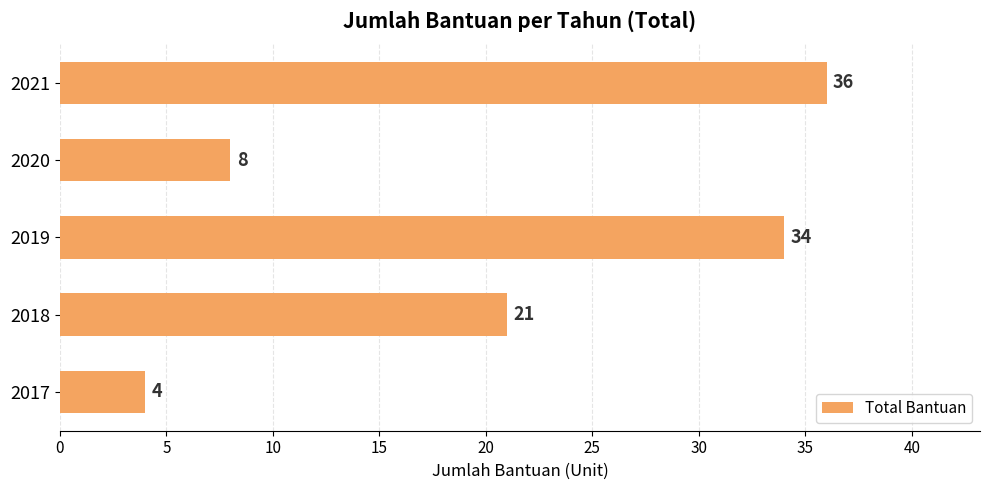

Approximately how many times larger is the value at 2019 compared to 2020?

4.2